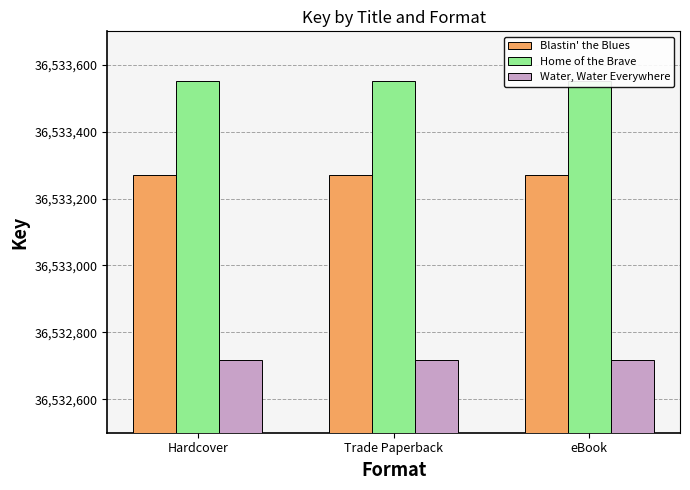

The Blastin' the Blues series shows 50647094 at Trade Paperback. True or false?

False